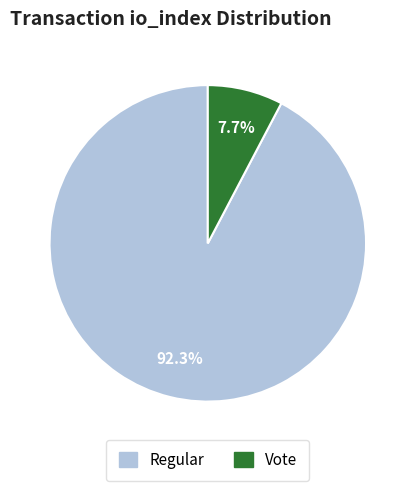

Is there any slice that represents more than half of the pie?

Yes